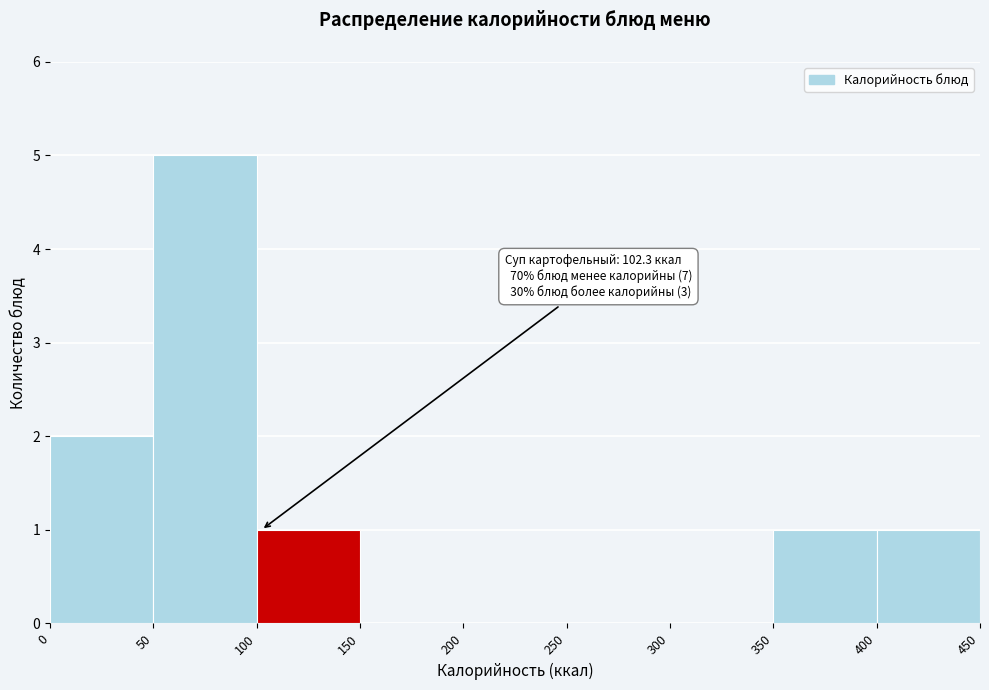

Over which range of the x-axis is the bar tallest?

50 to 100